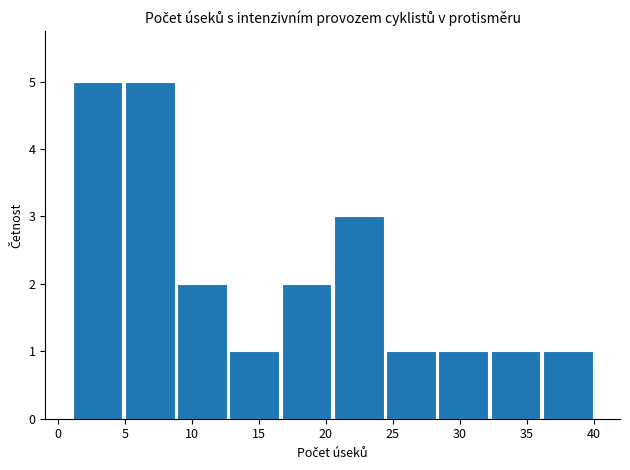

Reading left to right, transcribe this chart: for each bar, give the range it covers on the x-axis and its height. Neither the bar edges nor the heights are printed on the chart, so give them approximately, as read against the axes.

1.0 to 4.9: 5
4.9 to 8.8: 5
8.8 to 12.7: 2
12.7 to 16.6: 1
16.6 to 20.5: 2
20.5 to 24.4: 3
24.4 to 28.3: 1
28.3 to 32.2: 1
32.2 to 36.1: 1
36.1 to 40.0: 1